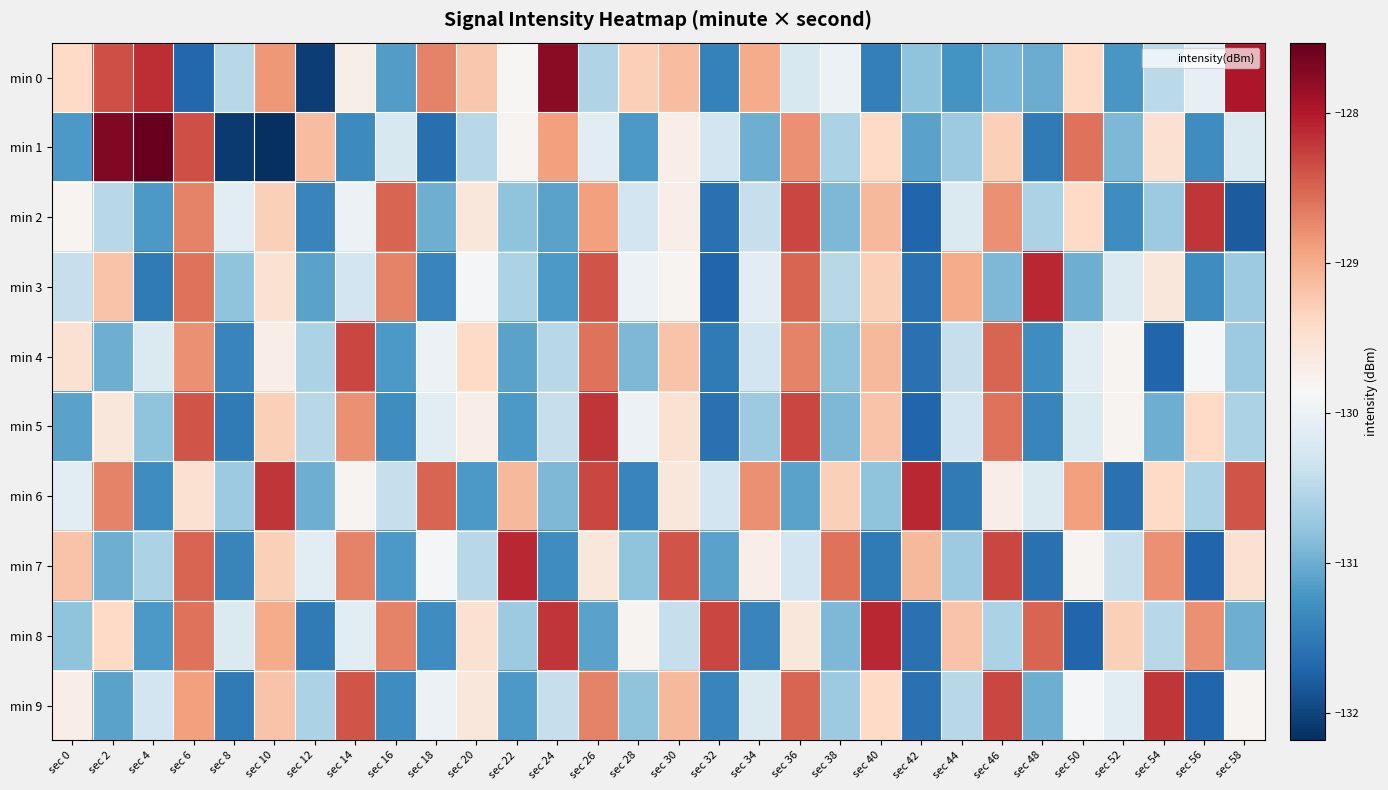

Which series has the largest total across all categories?

min 6